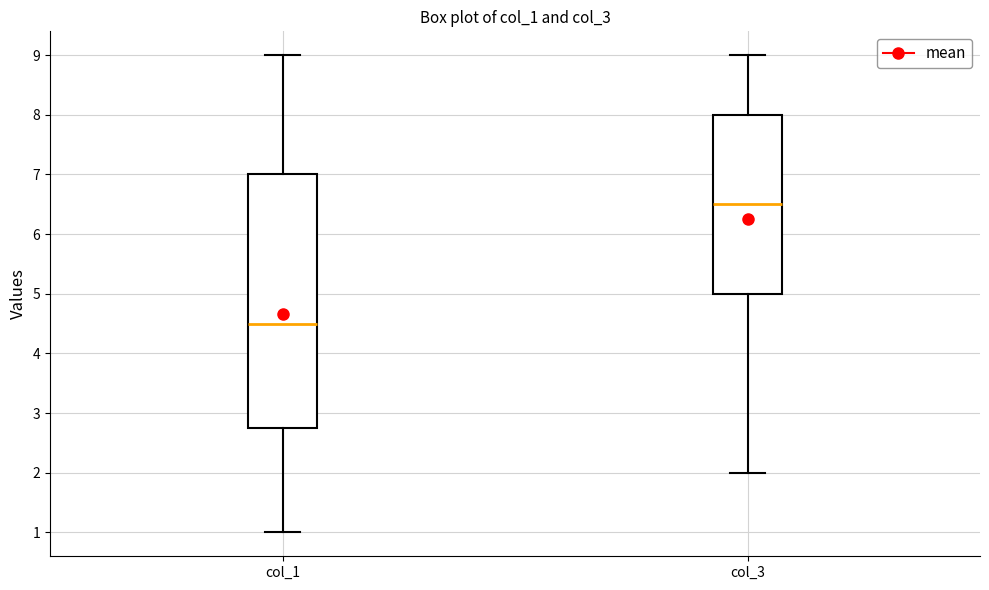

Reading left to right, read every box against the y-axis: the position of its median line, the range the box covers, and the ends of its whiskers. The values are not printed on the chart, so give them approximately, as read against the axis.

col_1: median 4.5, box 2.8 to 7.0, whiskers 1.0 to 9.0
col_3: median 6.5, box 5.0 to 8.0, whiskers 2.0 to 9.0